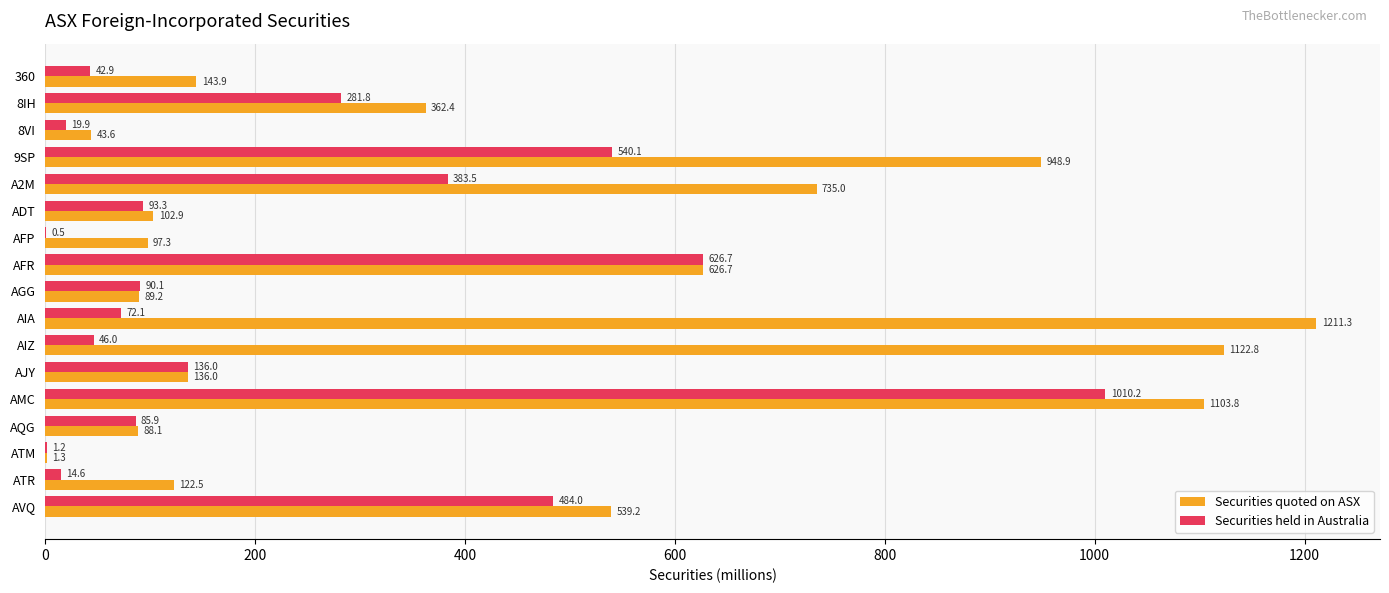

The Securities held in Australia series shows 241.5 at 9SP. True or false?

False